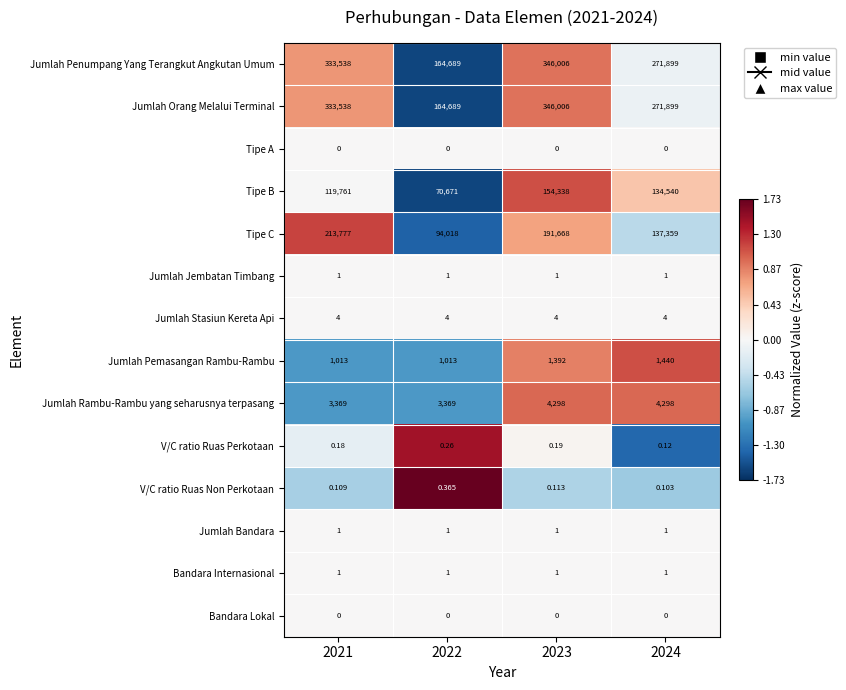

Which has a higher value, 2022 or 2024?

2024